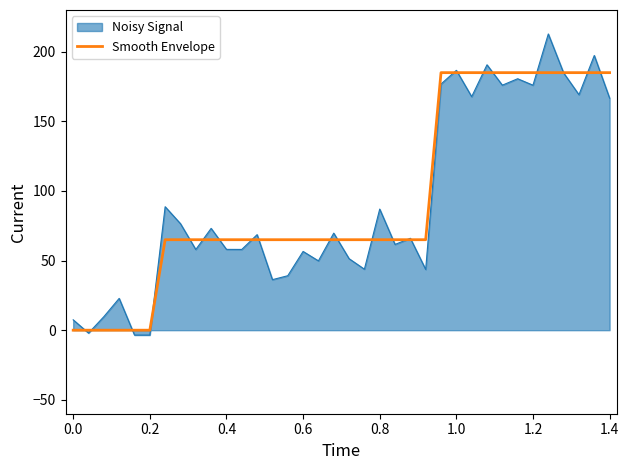

List the series in order of their peak value, highest first.

Noisy Signal, Smooth Envelope